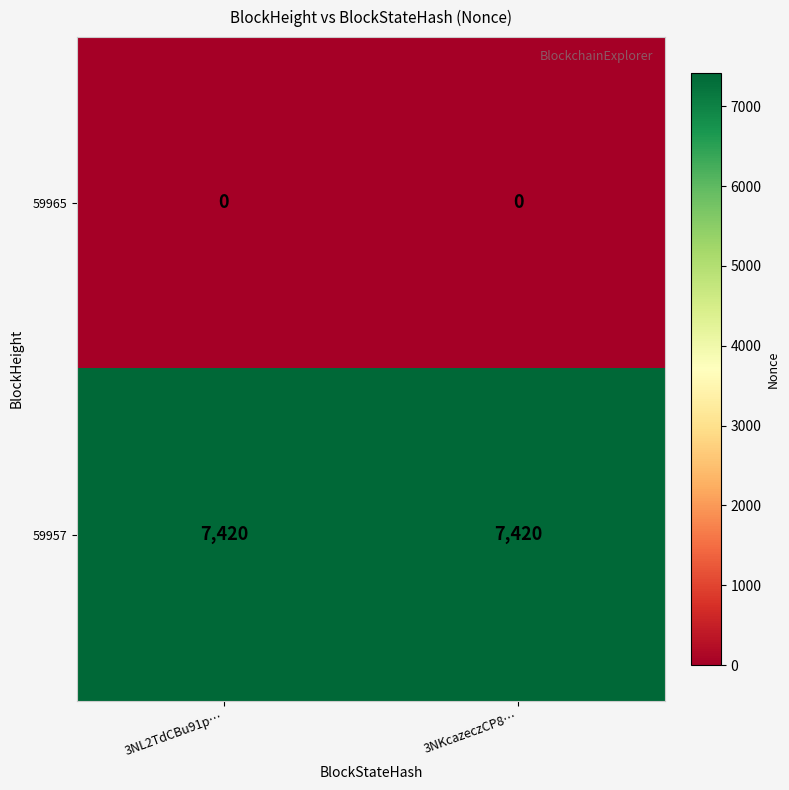

What is the spread (max minus min) of values at 3NL2TdCBu91p…?

7420